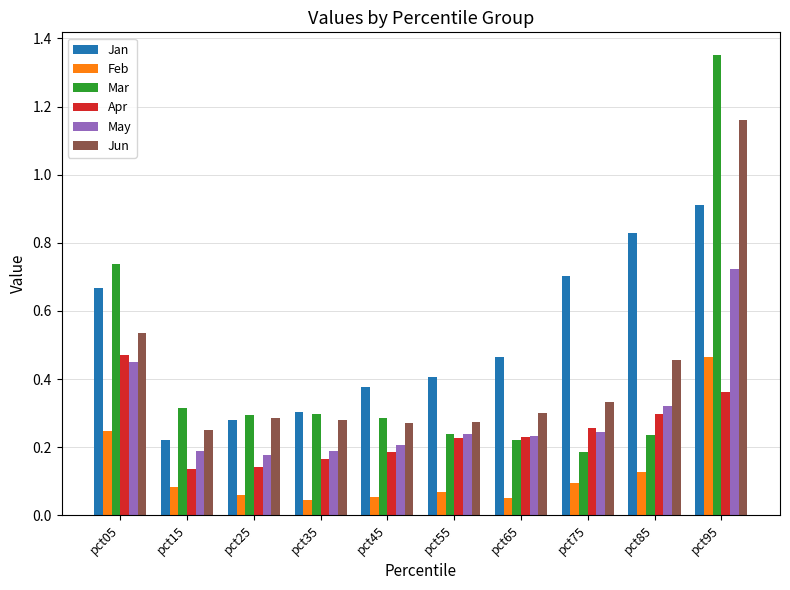

At which category does the chart reach its peak across all series?

pct95